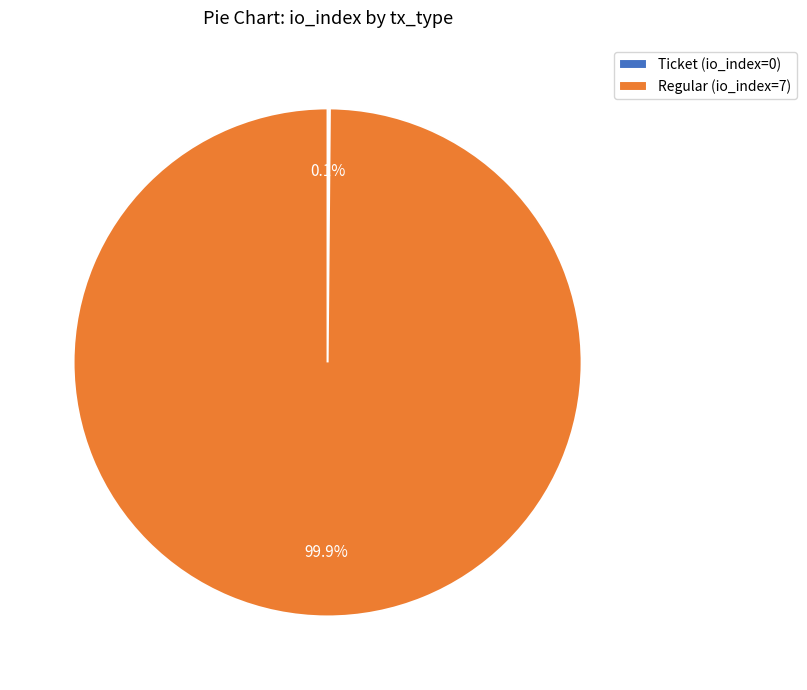

Does any single category account for the majority?

Yes